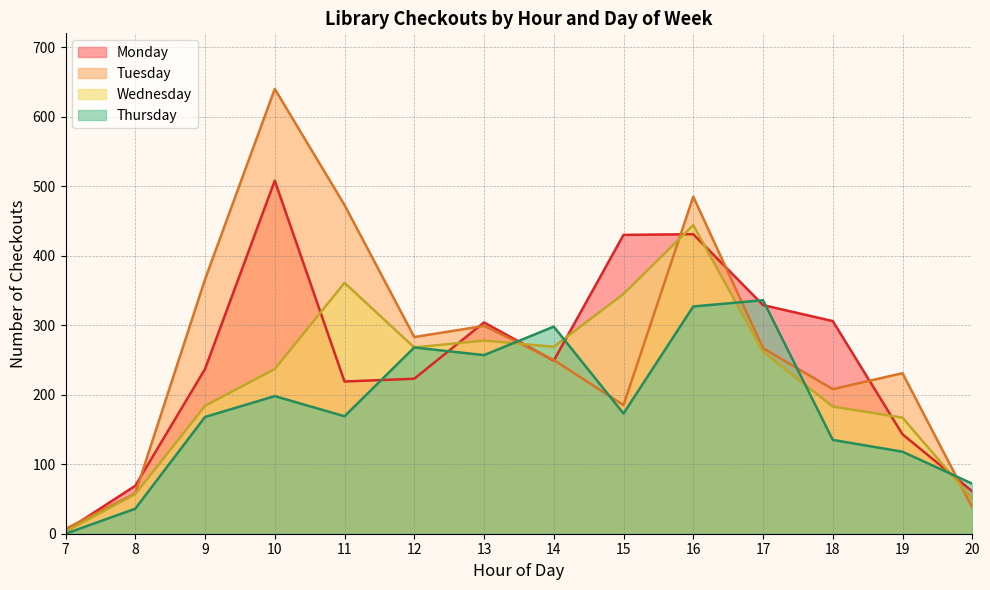

What is the difference between the second highest and second lowest values in the Monday series?

370